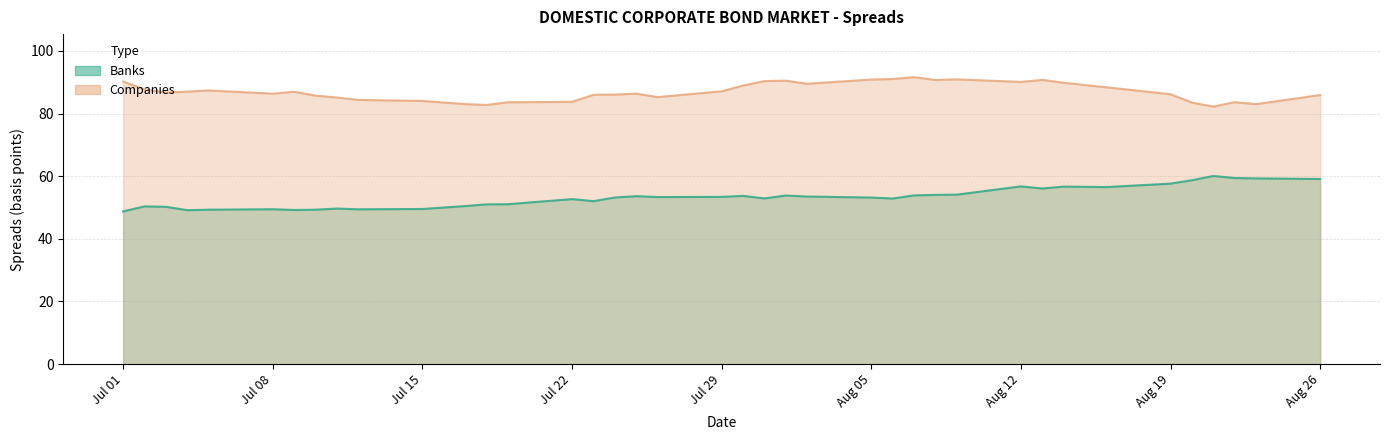

True or false: Banks and Companies cross at least once.

False